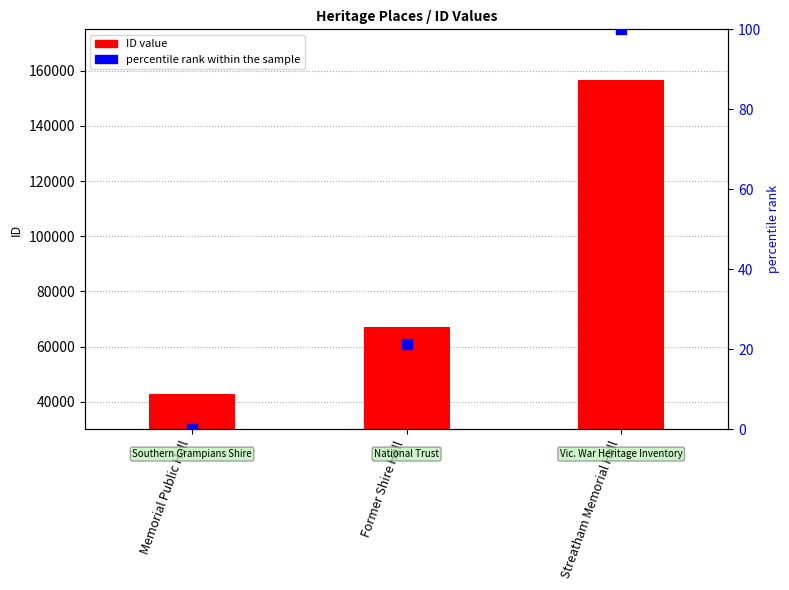

Which series has the largest total across all categories?

ID value